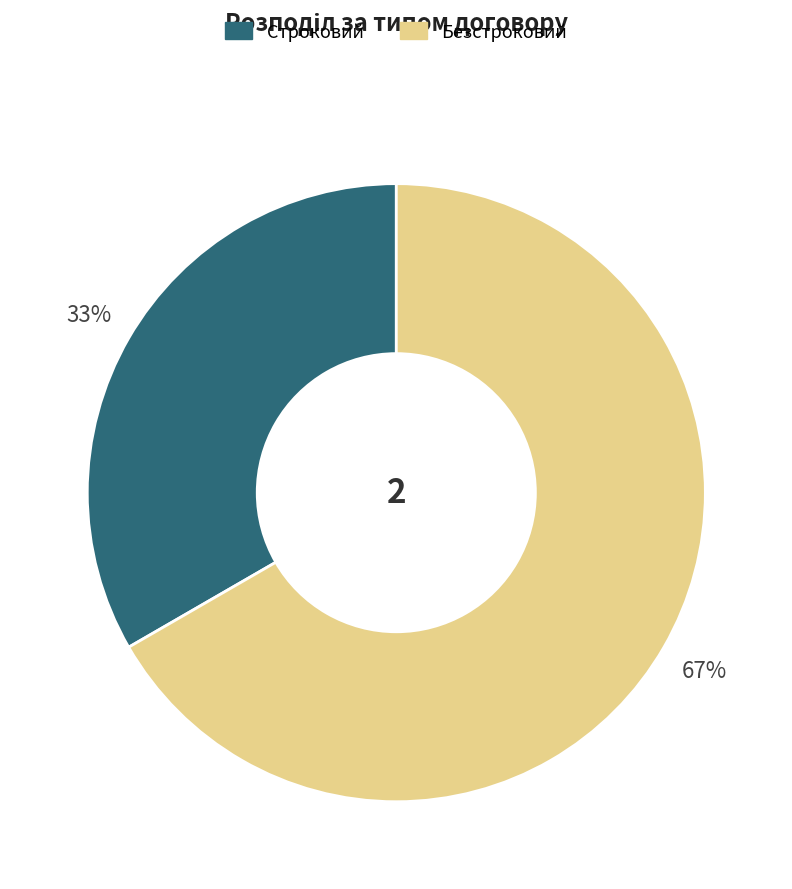

True or false: Безстроковий accounts for 72% of the total.

False